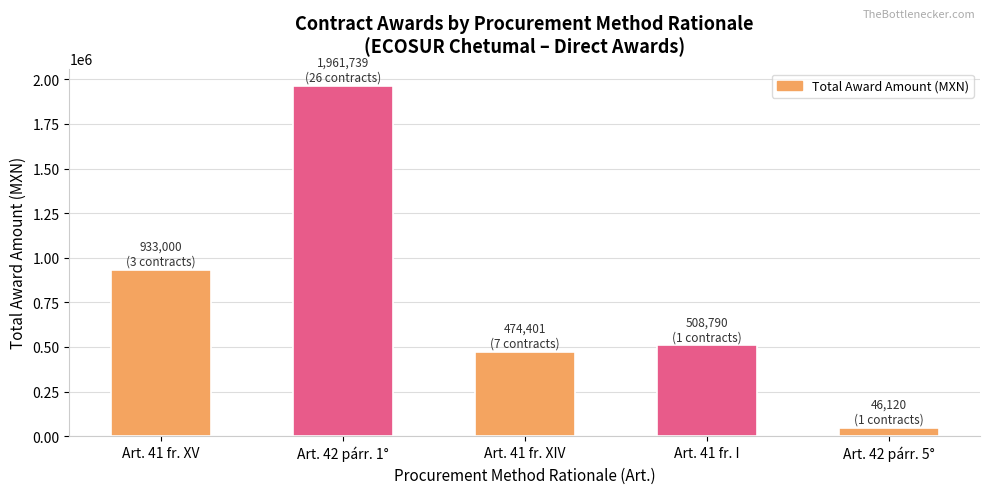

Are the bars horizontal?

No